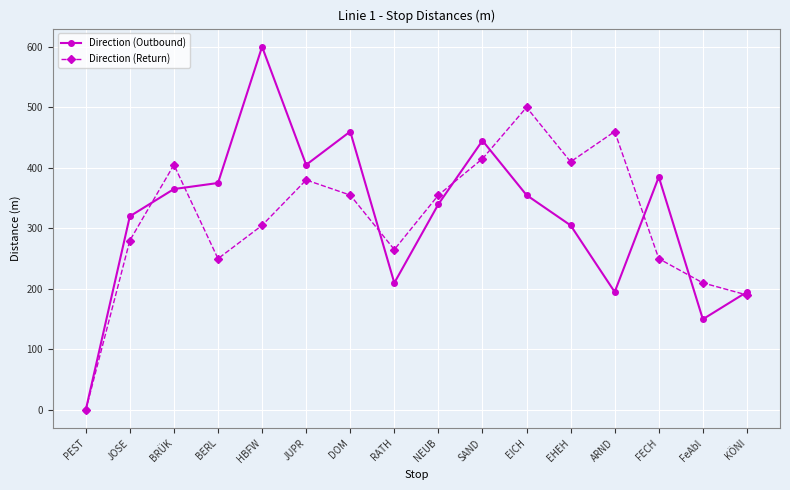

What is the label of the 16th point from the left?

KÖNI